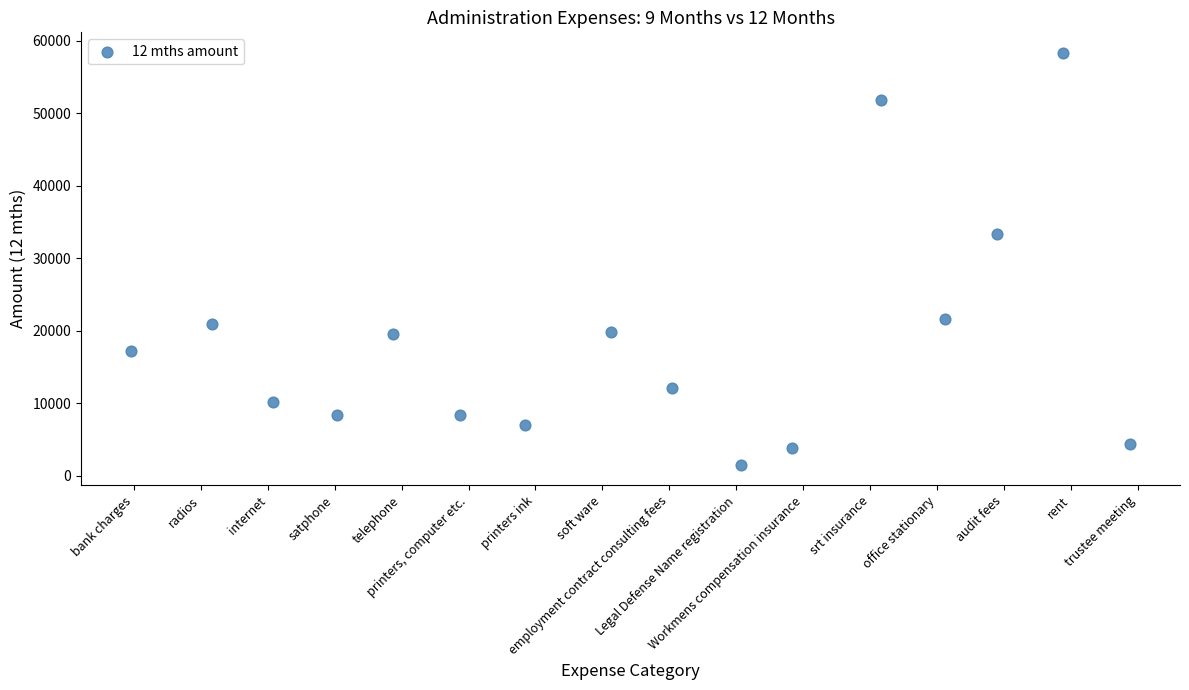

What is the range of Y values (max minus min)?

56809.3